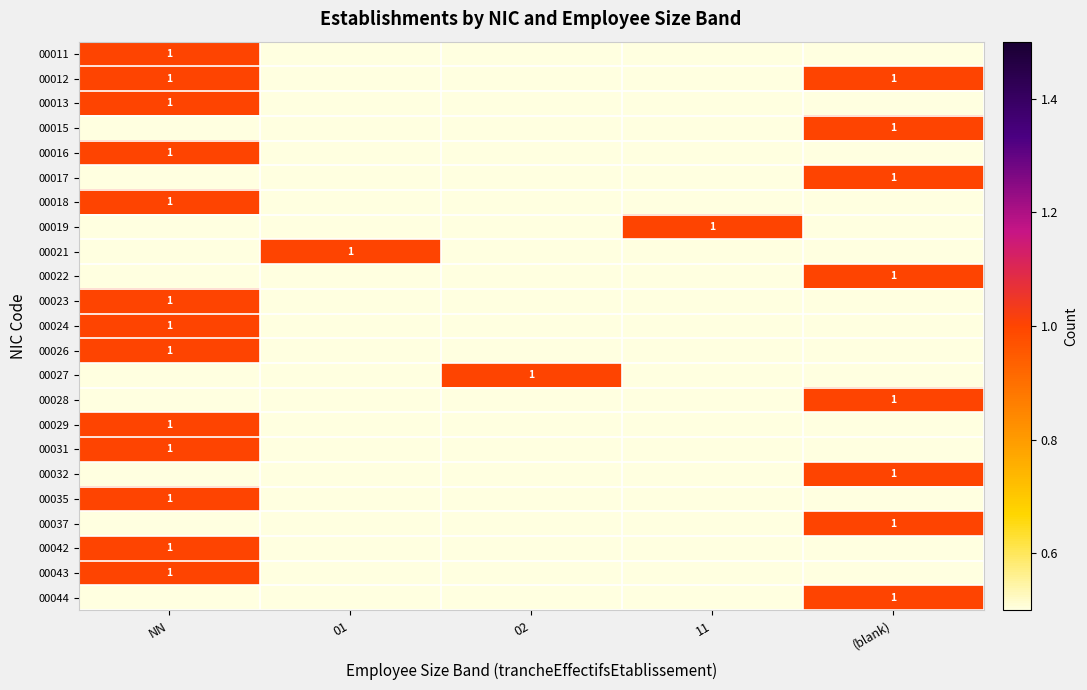

The 00011 series shows 0 at NN. True or false?

False